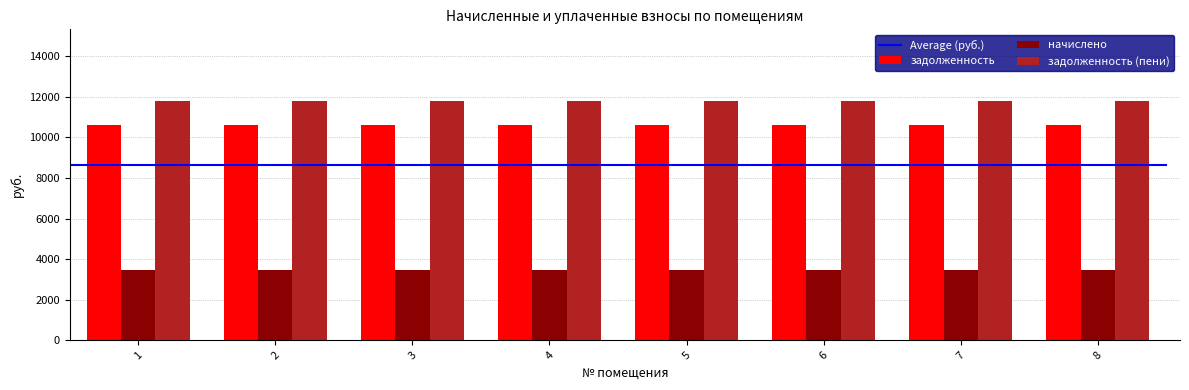

At how many categories does at least one series exceed 8491?

8